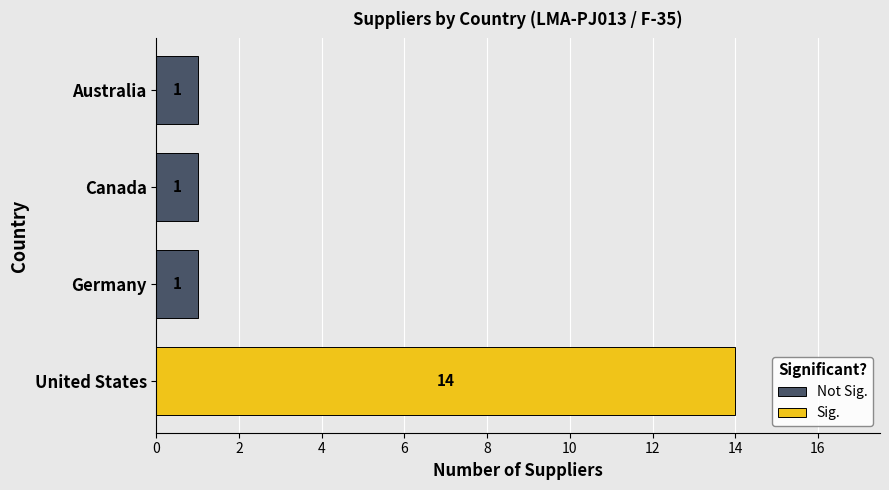

What is the difference between the maximum and second lowest values?

13